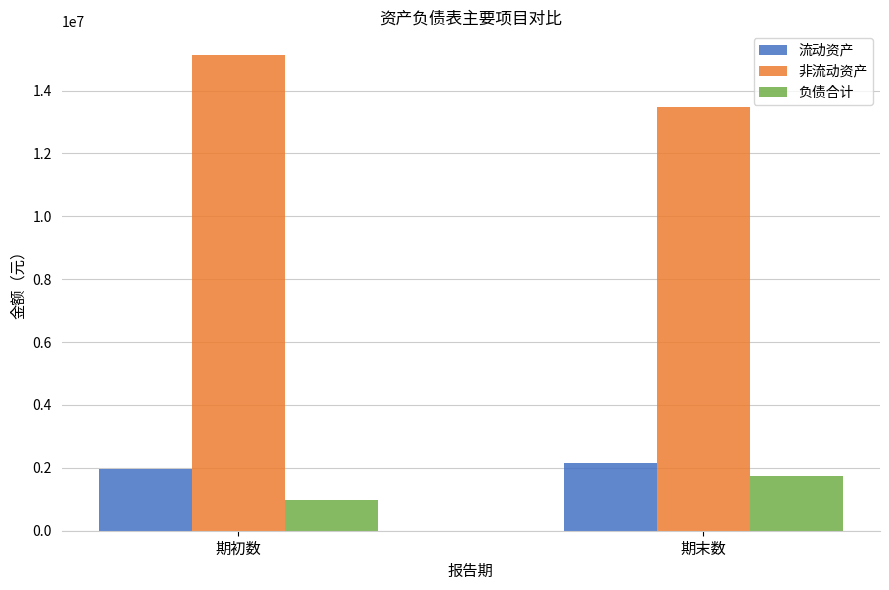

What is the label of the 2nd bar from the right?

期初数